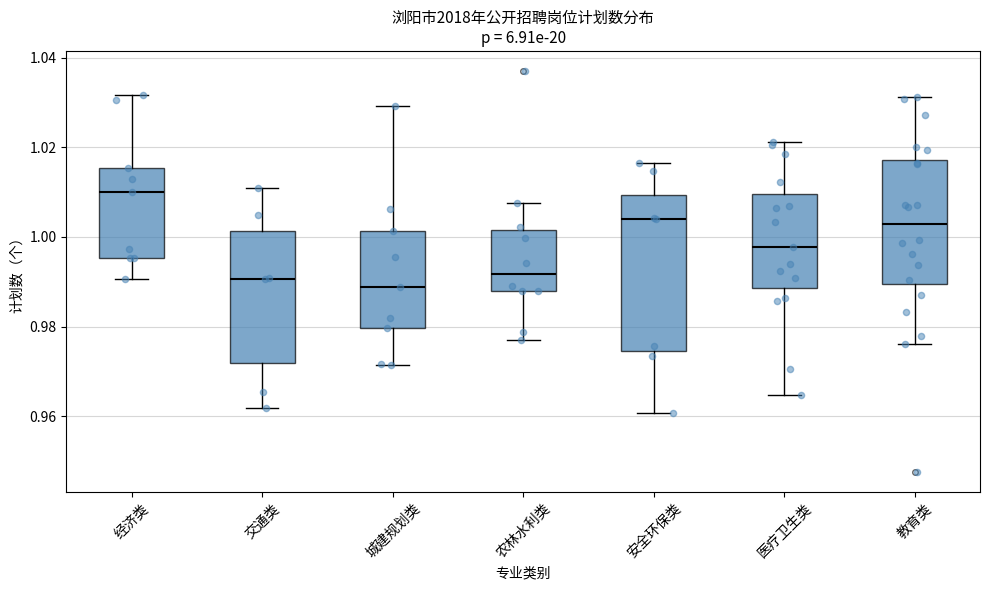

Where is the upper edge of the box for 教育类 on the y-axis? The values are not printed on the chart, so give them approximately, as read against the axis.

1.018